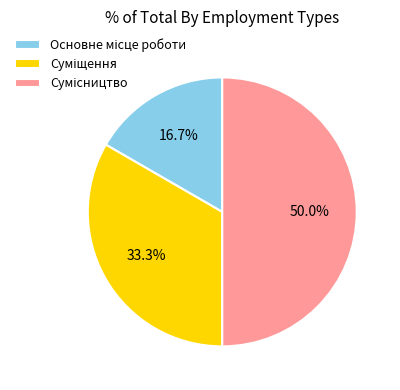

Which category has the biggest portion of the pie?

Сумісництво